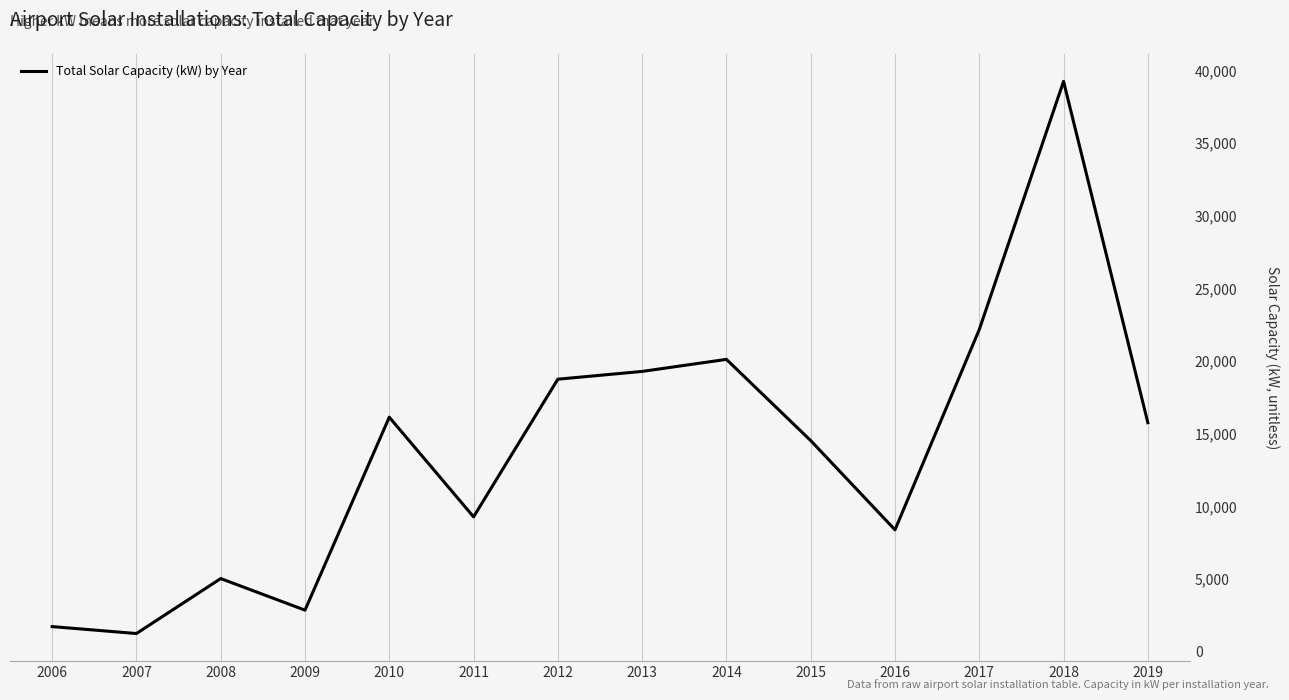

Which label corresponds to the largest value in the chart?

2018